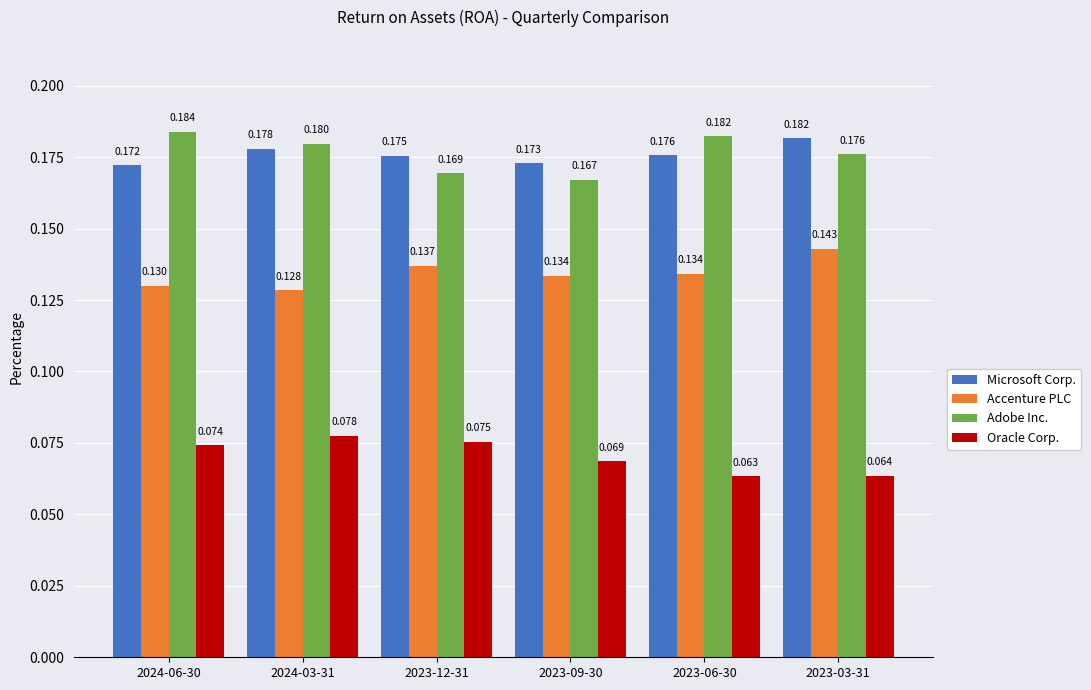

Is the value of Microsoft Corp. at 2023-03-31 greater than the value of Accenture PLC at 2023-03-31?

Yes